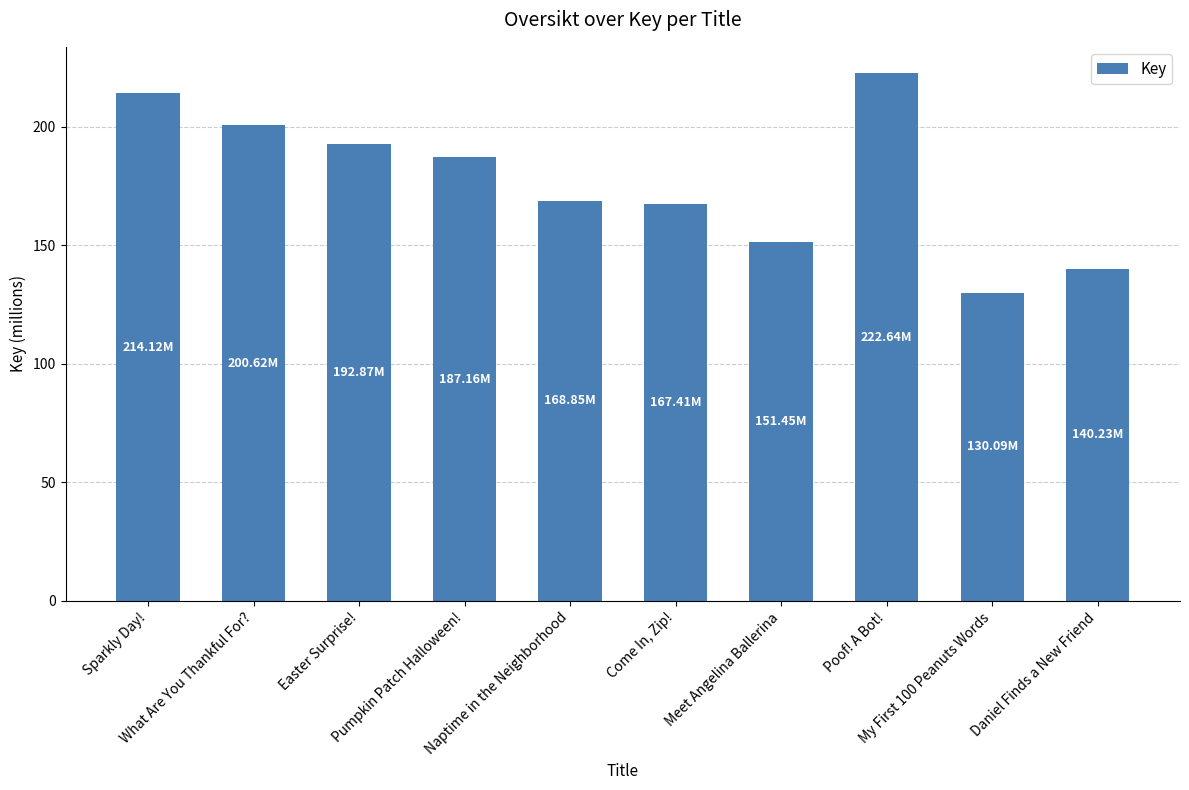

Reading left to right, extract all data points from this chart.

Sparkly Day!=214.1	What Are You Thankful For?=200.6	Easter Surprise!=192.9	Pumpkin Patch Halloween!=187.2	Naptime in the Neighborhood=168.8	Come In, Zip!=167.4	Meet Angelina Ballerina=151.5	Poof! A Bot!=222.6	My First 100 Peanuts Words=130.1	Daniel Finds a New Friend=140.2